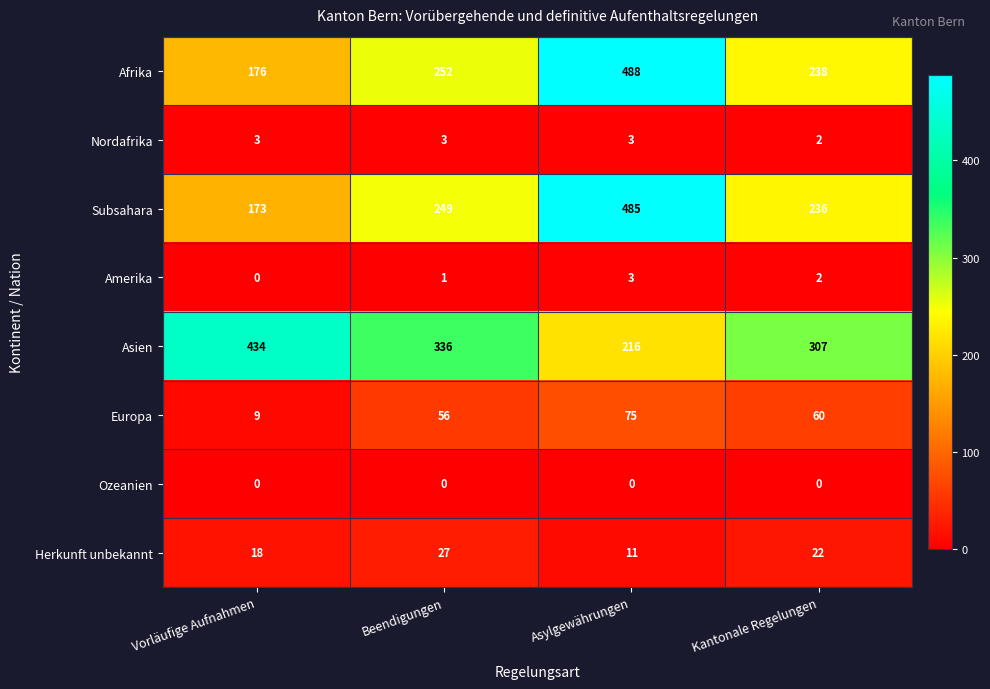

What is the difference between the maximum and minimum values in the Afrika series?

312